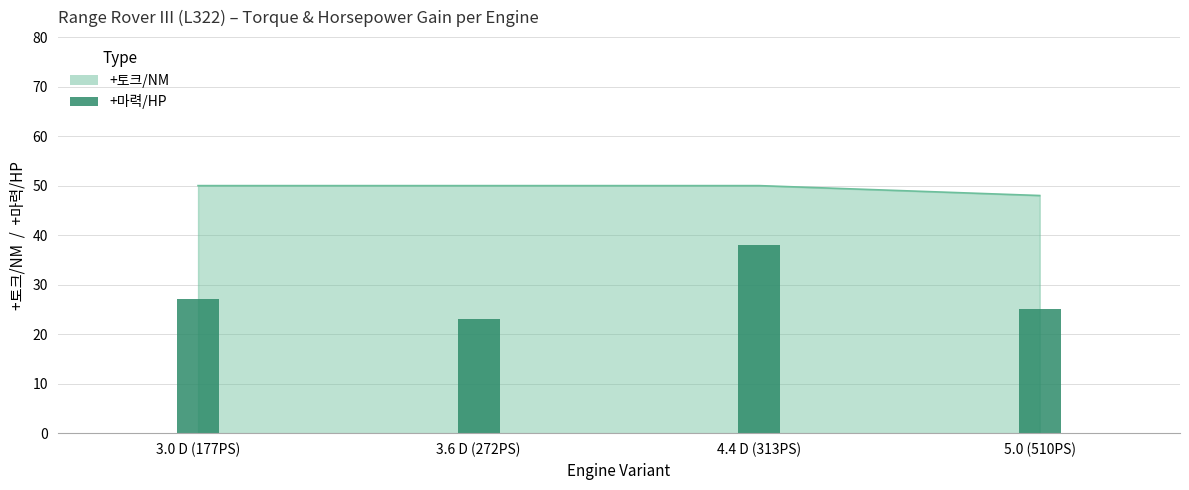

What is the difference between the maximum and second lowest values?

13